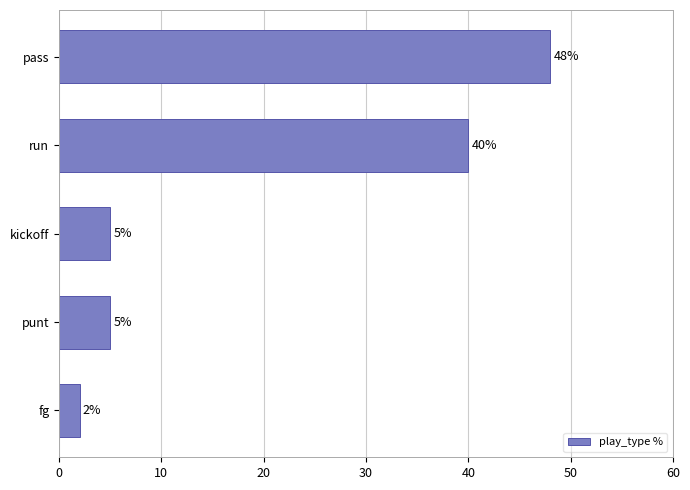

What is the change in value from run to fg?

-38